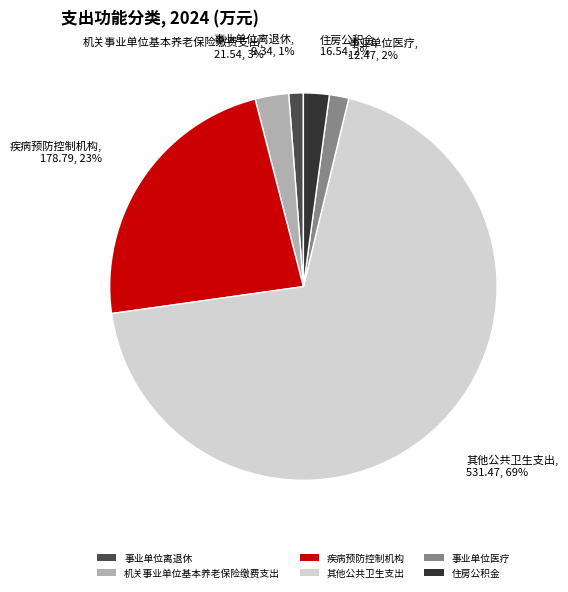

Do 其他公共卫生支出 and 事业单位医疗 together represent more than half of the pie?

Yes